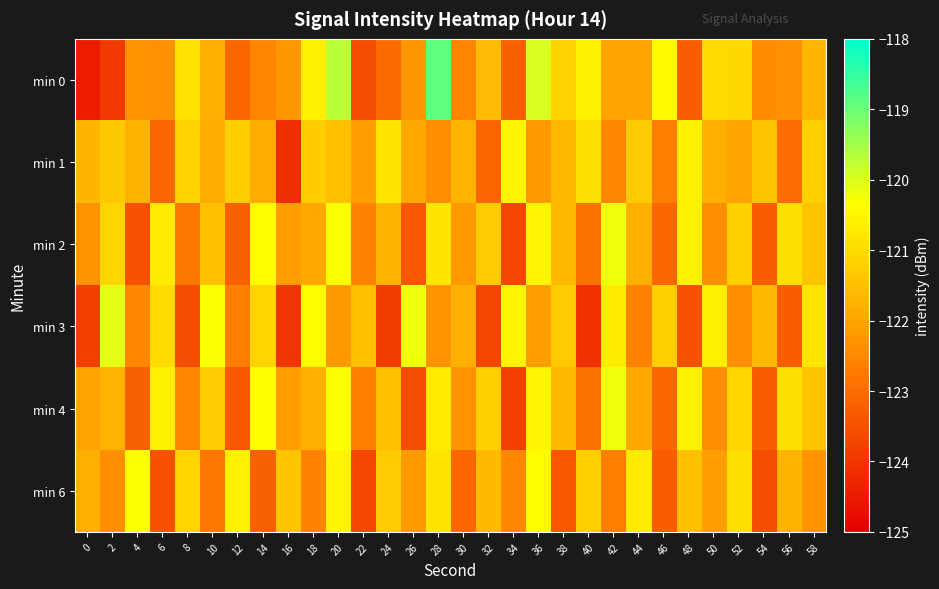

Reading right to left, transcribe all the data shown in this chart.

min 0: 58=-121.6	56=-122.3	54=-122.4	52=-121.1	50=-121.0	48=-123.3	46=-120.4	44=-122.0	42=-122.0	40=-120.6	38=-121.2	36=-120.0	34=-123.2	32=-121.6	30=-122.6	28=-118.9	26=-122.3	24=-123.0	22=-123.6	20=-119.7	18=-120.6	16=-122.2	14=-122.6	12=-123.1	10=-121.8	8=-120.8	6=-122.4	4=-122.3	2=-123.9	0=-124.5
min 1: 58=-121.2	56=-123.0	54=-121.4	52=-122.0	50=-121.8	48=-120.6	46=-122.7	44=-121.3	42=-122.5	40=-120.9	38=-121.6	36=-122.2	34=-120.5	32=-123.1	30=-121.7	28=-122.4	26=-121.9	24=-120.8	22=-122.1	20=-121.5	18=-121.3	16=-124.2	14=-121.9	12=-121.2	10=-121.9	8=-121.2	6=-123.1	4=-121.7	2=-121.3	0=-121.7
min 2: 58=-121.4	56=-120.9	54=-123.3	52=-121.2	50=-122.4	48=-120.6	46=-123.1	44=-121.8	42=-120.2	40=-122.9	38=-121.6	36=-120.5	34=-123.7	32=-121.3	30=-122.2	28=-120.8	26=-123.4	24=-121.7	22=-122.6	20=-120.3	18=-121.9	16=-122.1	14=-120.4	12=-123.2	10=-121.5	8=-122.8	6=-120.7	4=-123.5	2=-121.1	0=-122.3
min 3: 58=-120.8	56=-123.3	54=-121.6	52=-122.4	50=-120.6	48=-123.5	46=-121.2	44=-122.6	42=-120.7	40=-124.1	38=-121.3	36=-122.1	34=-120.5	32=-123.7	30=-121.8	28=-122.3	26=-120.2	24=-123.9	22=-121.5	20=-122.2	18=-120.4	16=-124.0	14=-121.1	12=-122.7	10=-120.3	8=-123.6	6=-121.0	4=-122.5	2=-120.1	0=-123.8
min 4: 58=-121.4	56=-120.9	54=-123.3	52=-121.1	50=-122.4	48=-120.6	46=-123.1	44=-121.9	42=-120.2	40=-122.9	38=-121.6	36=-120.5	34=-123.8	32=-121.2	30=-122.3	28=-120.7	26=-123.6	24=-121.5	22=-122.7	20=-120.3	18=-121.8	16=-122.1	14=-120.4	12=-123.4	10=-121.3	8=-122.5	6=-120.6	4=-123.2	2=-121.7	0=-122.0
min 6: 58=-122.3	56=-121.7	54=-123.6	52=-120.9	50=-122.1	48=-121.5	46=-123.3	44=-120.7	42=-122.7	40=-121.2	38=-123.4	36=-120.4	34=-122.5	32=-121.6	30=-123.1	28=-120.8	26=-122.2	24=-121.3	22=-123.7	20=-120.5	18=-122.6	16=-121.4	14=-123.2	12=-120.6	10=-122.8	8=-121.1	6=-123.5	4=-120.3	2=-122.4	0=-121.8